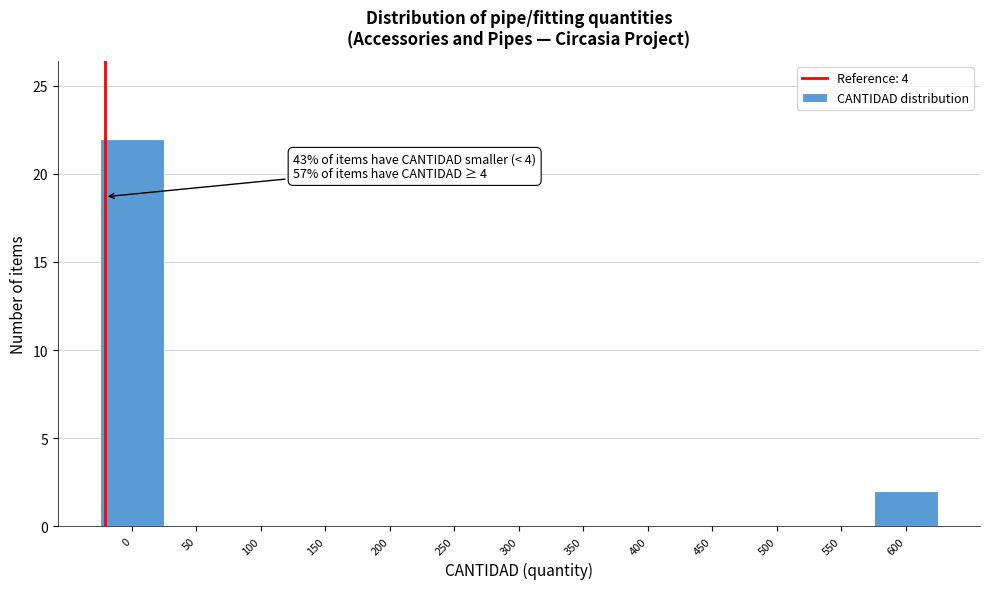

Reading left to right, list all the values displayed in this chart.

0=22	50=0	100=0	150=0	200=0	250=0	300=0	350=0	400=0	450=0	500=0	550=0	600=2